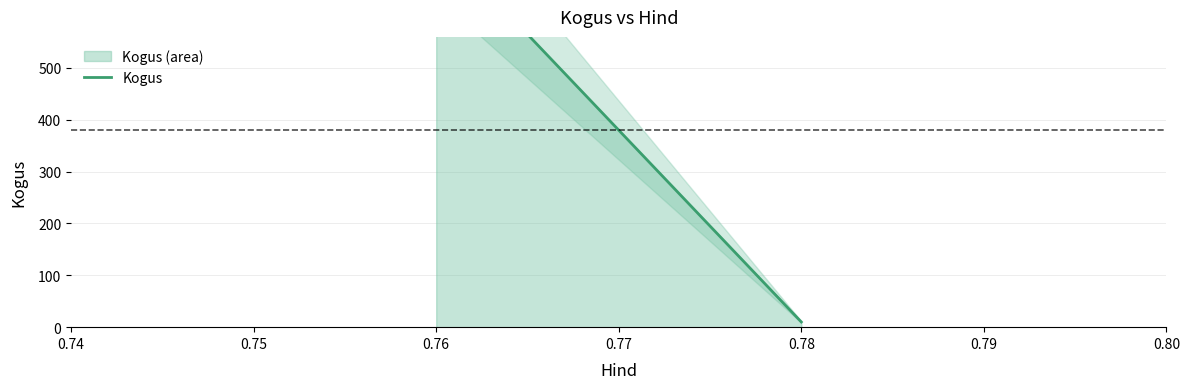

Rank the categories by value from lowest to highest.

0.78, 0.76, 0.76